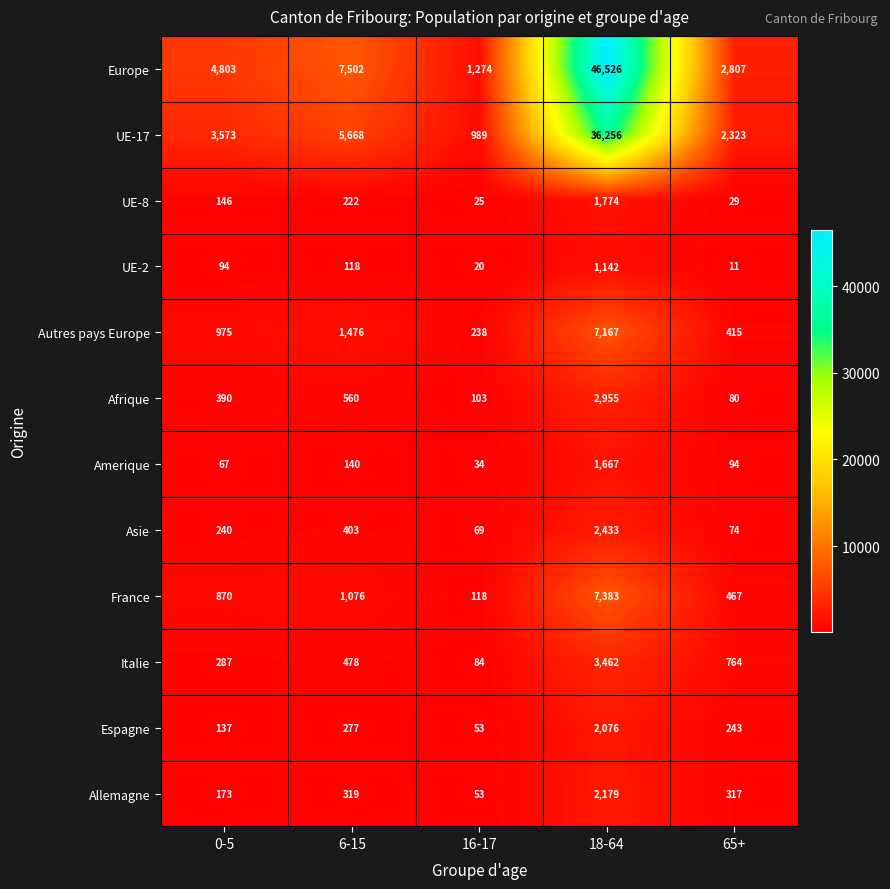

What is the spread (max minus min) of values at 0-5?

4736